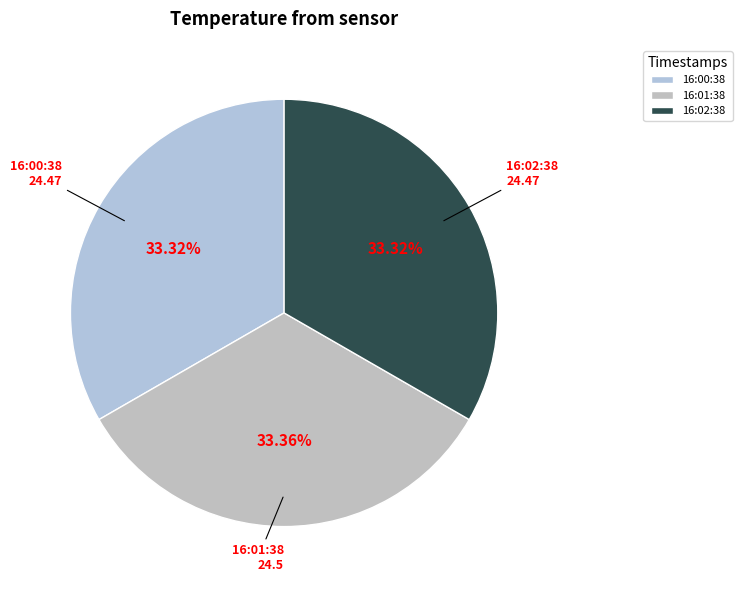

What is the ratio of the value at 16:00:38 to the value at 16:02:38?

1.0